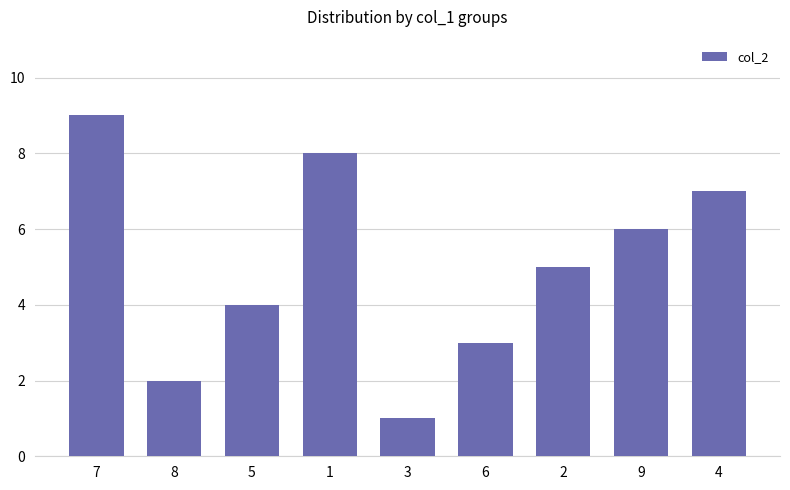

What is the label of the 2nd bar from the right?

9